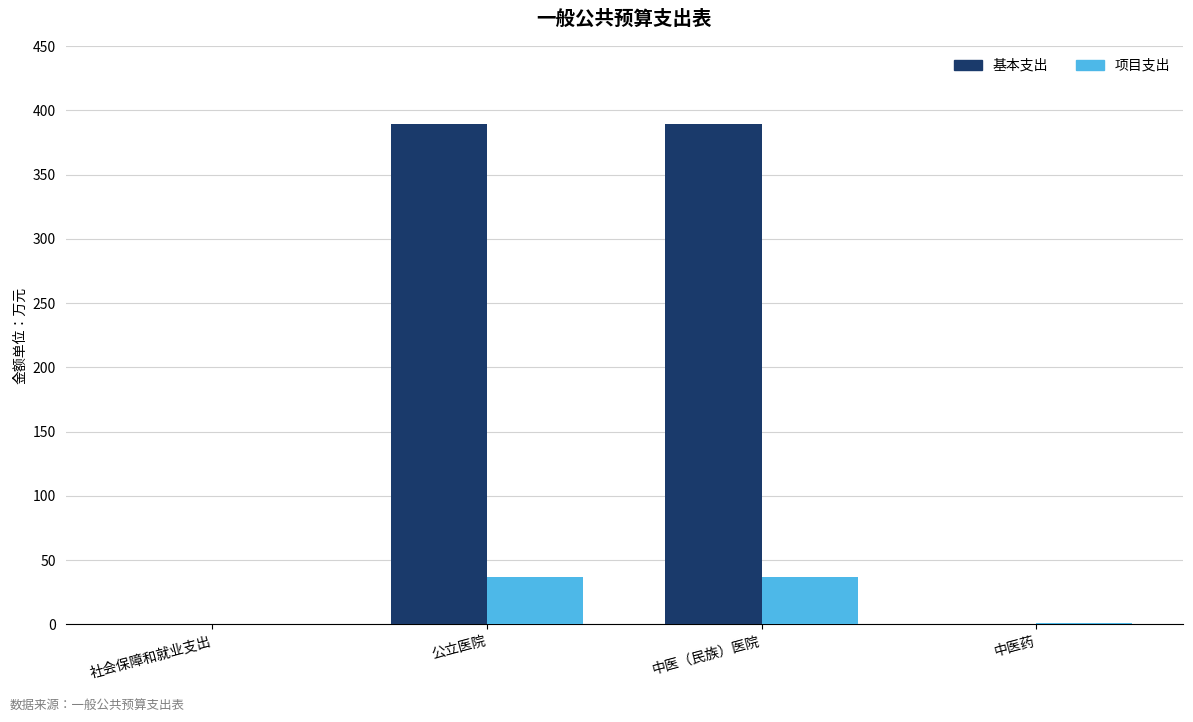

What is the average value of the 基本支出 series?

194.9